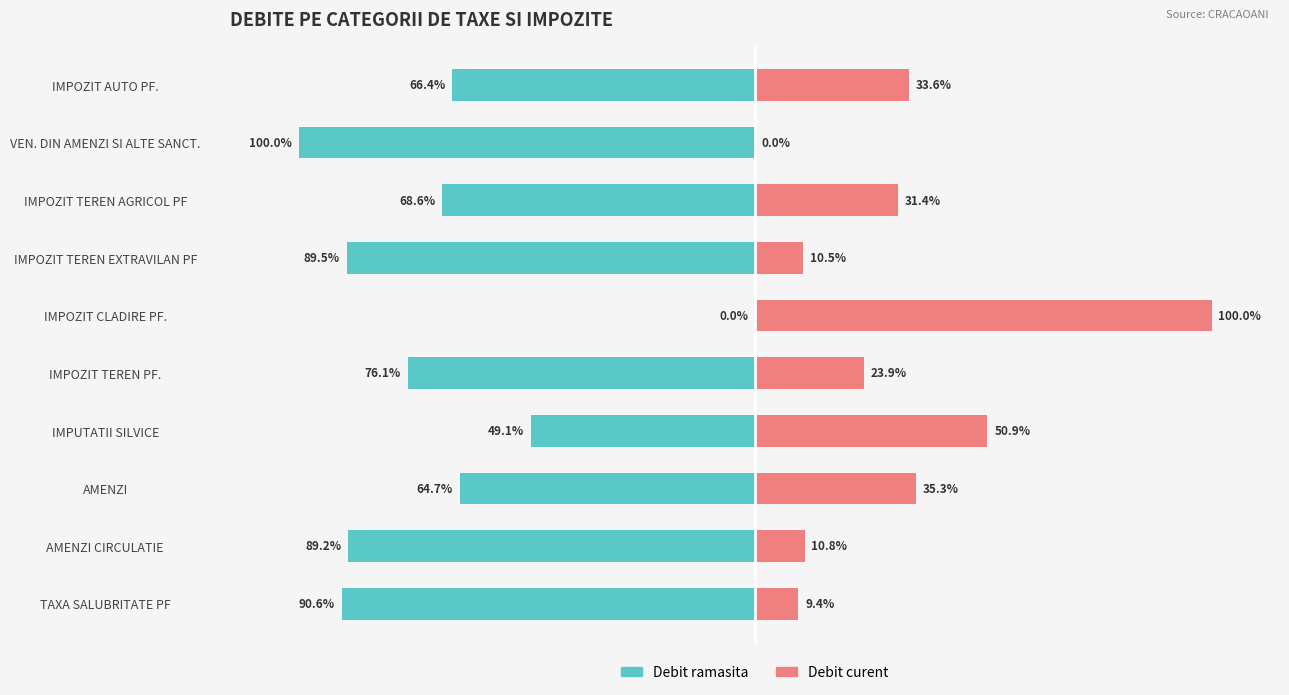

Between IMPUTATII SILVICE and IMPOZIT CLADIRE PF., which series saw the biggest shift?

Debit ramasita